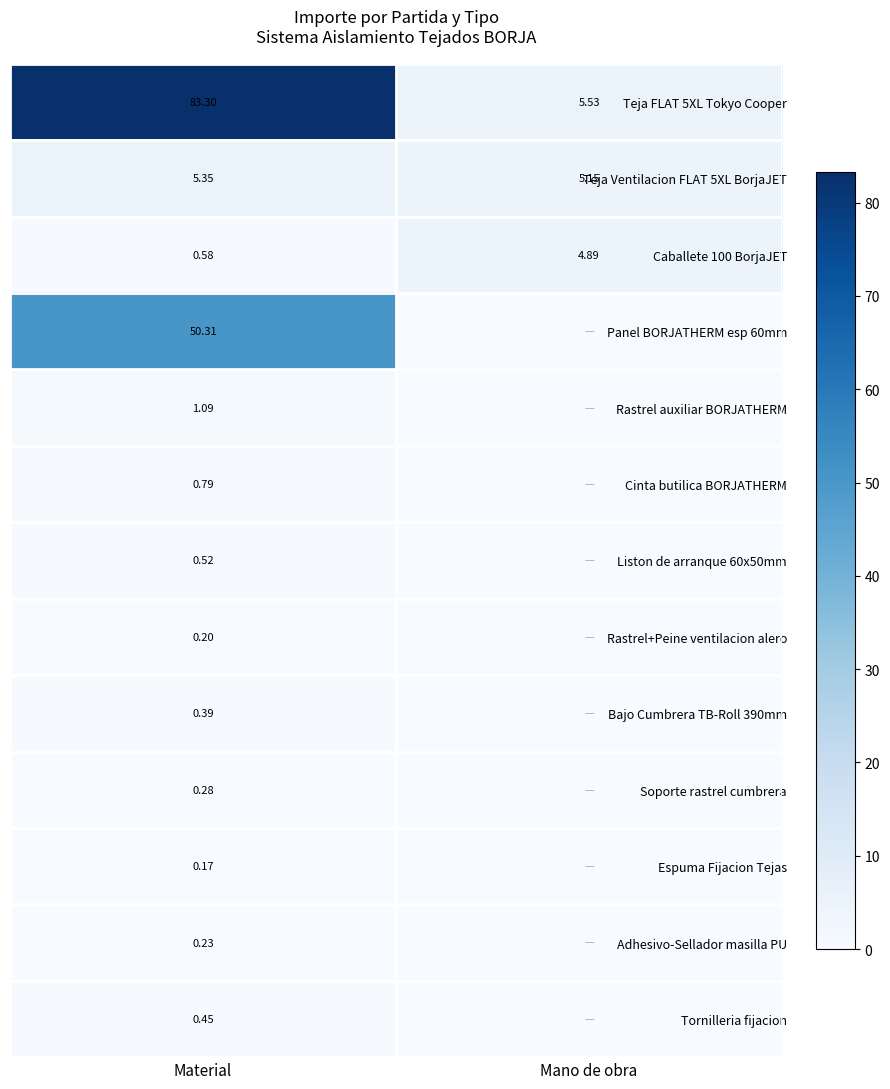

What is the difference between the highest and lowest values at Material?

83.1